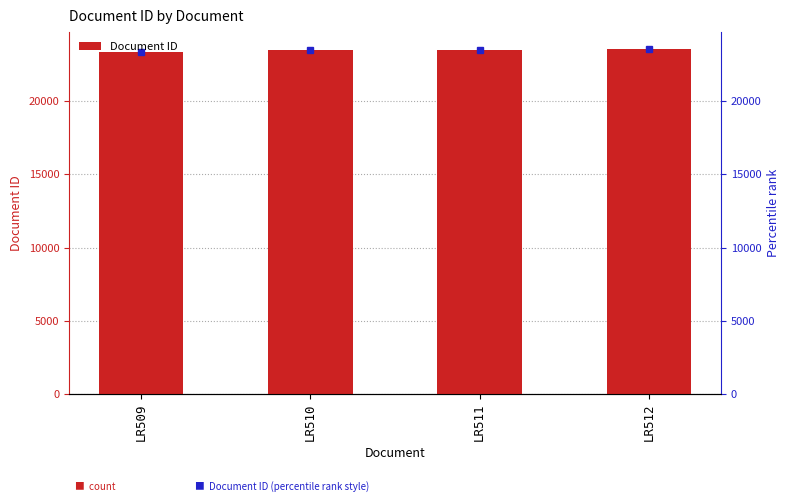

The chart shows a value of 23484 at LR510. True or false?

True